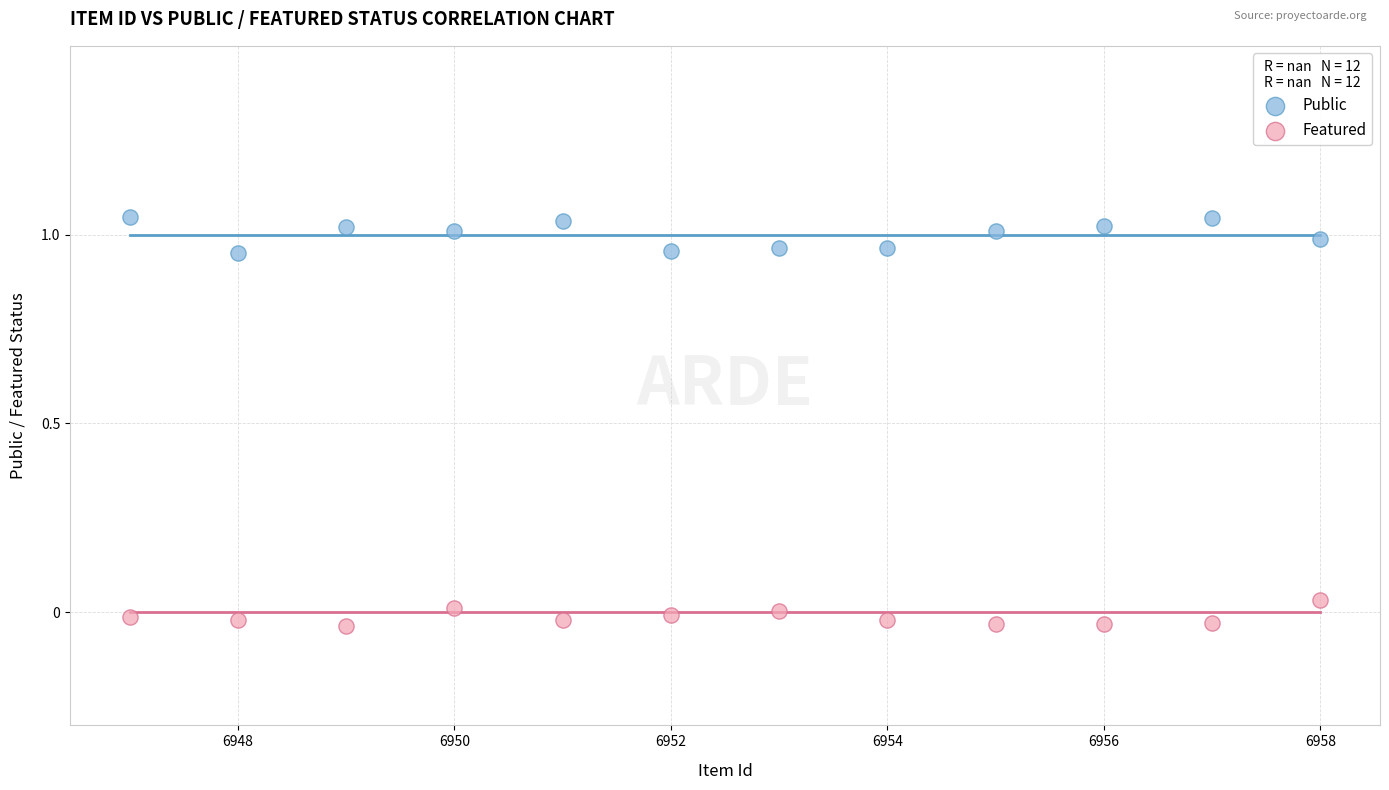

Across all data points, what is the range of X values (max minus min)?

11.0